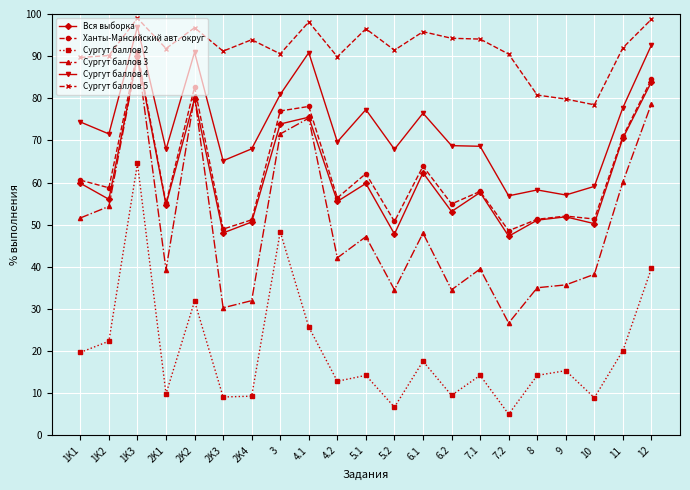

What is the greatest value displayed?

99.0